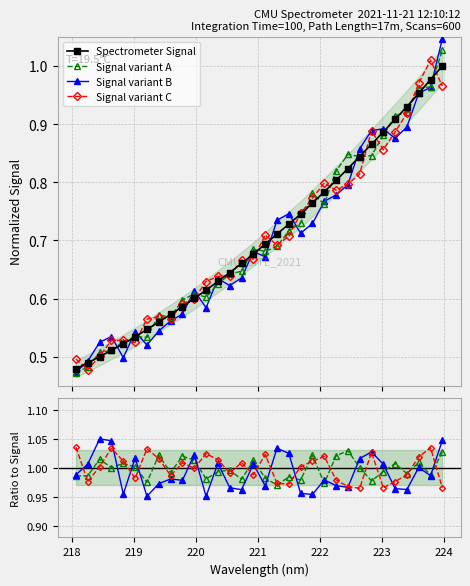

Which has a higher value, 219.7801 or 221.4993?

221.4993